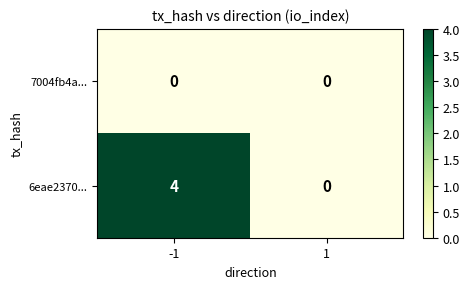

Is it true that 6eae2370... equals 0 at 1?

True